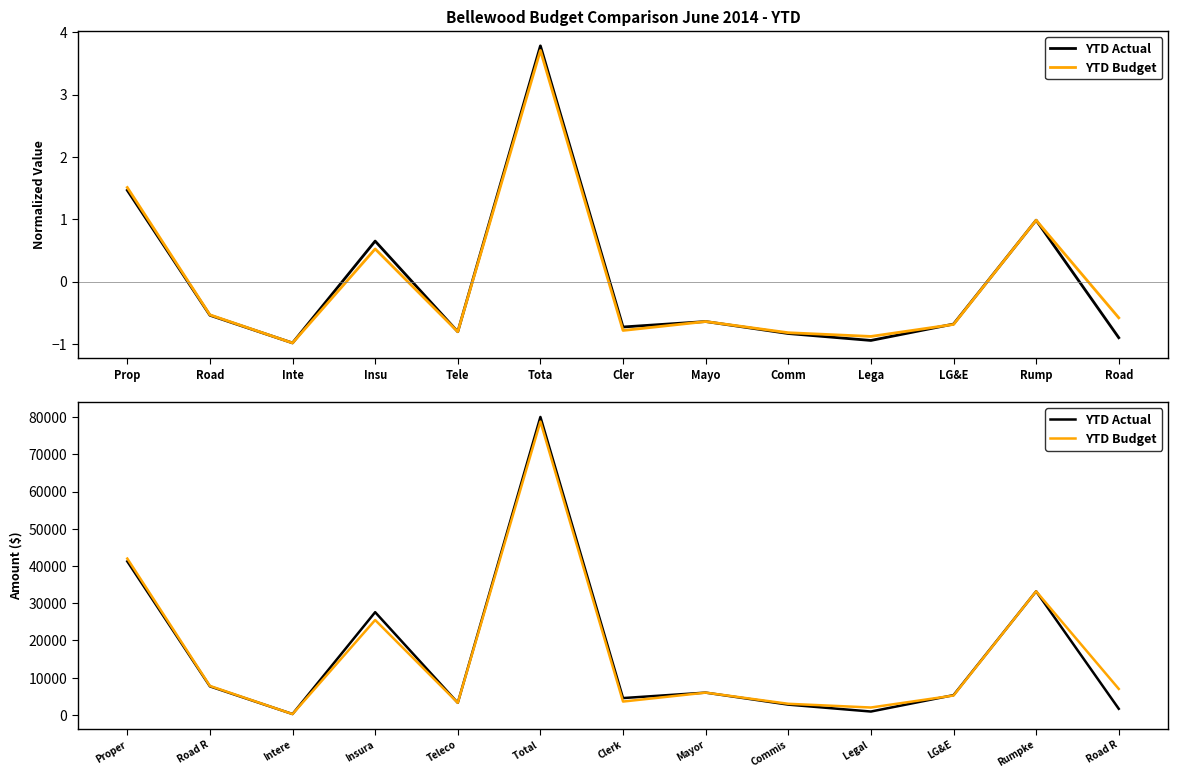

How many lines are shown in the chart?

2